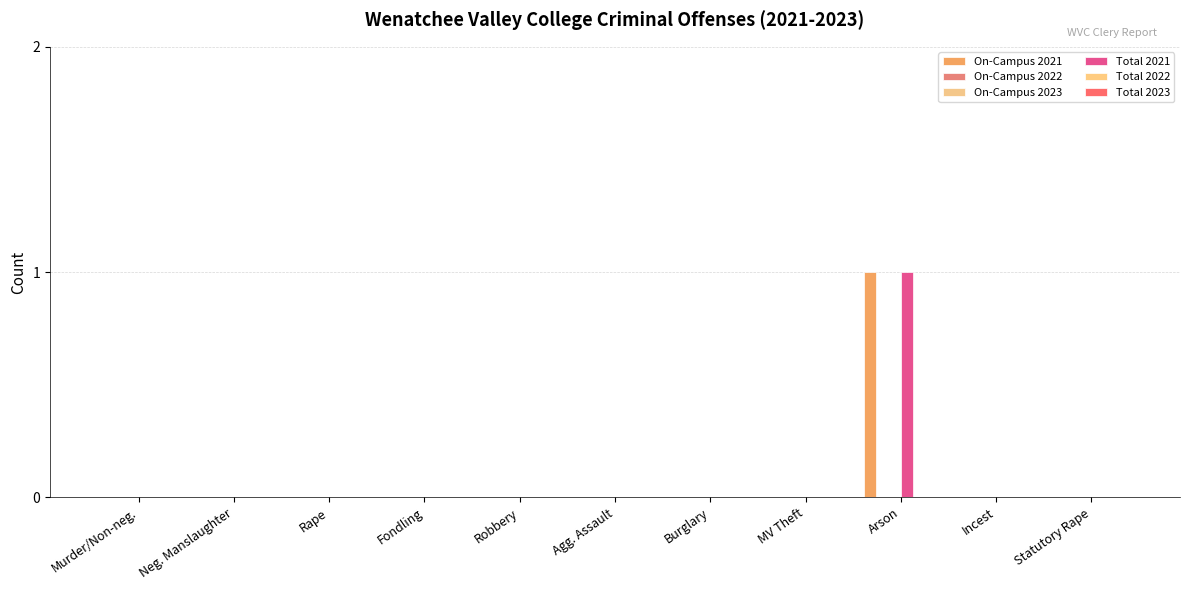

The On-Campus 2021 series shows 1 at Agg. Assault. True or false?

False